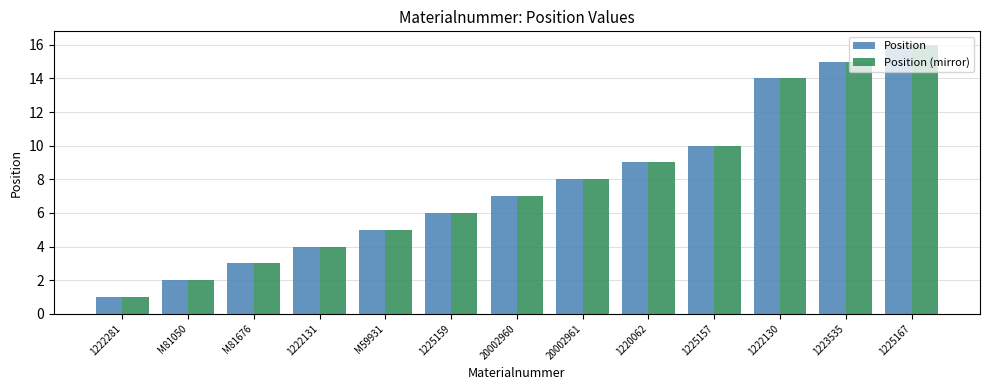

How many series are shown in this chart?

2